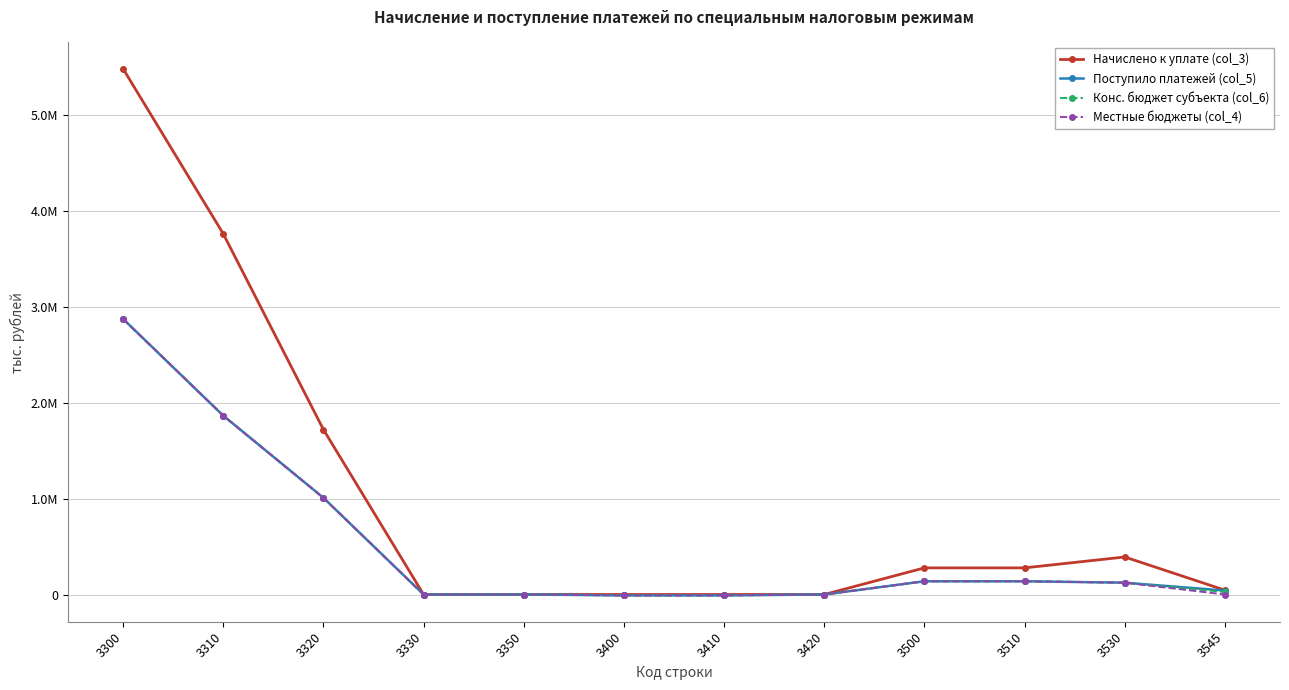

What is the sum of the Начислено к уплате (col_3) values at 3545 and 3410?

45248